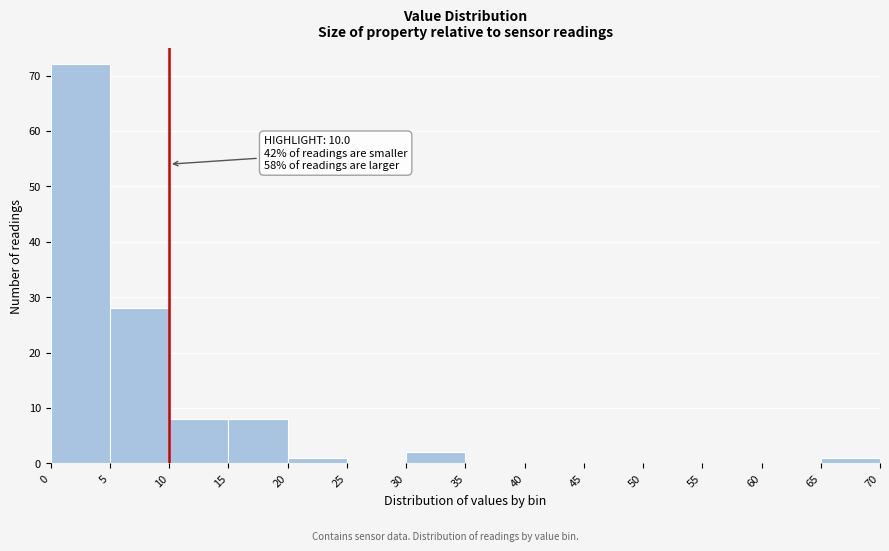

Which range on the x-axis has the tallest bar?

0 to 5